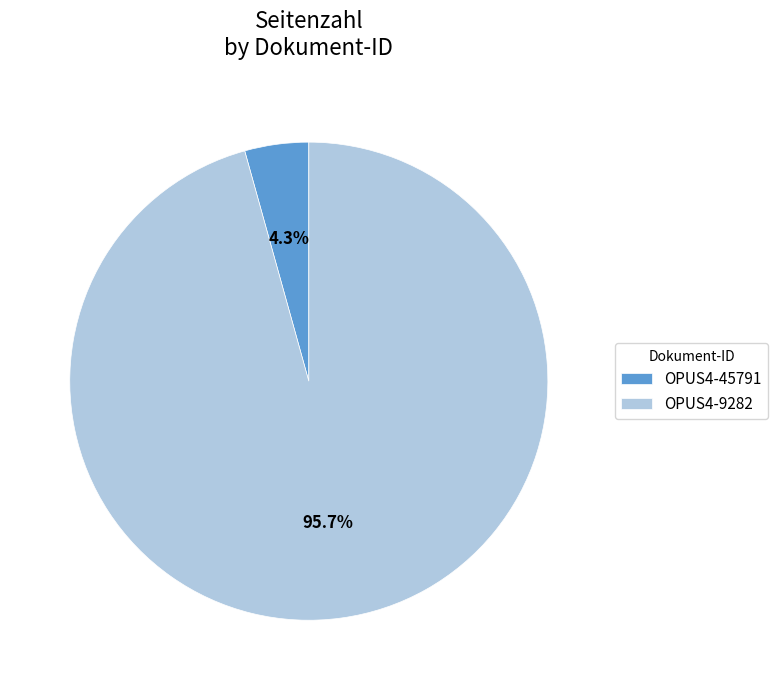

Which has a higher value, OPUS4-9282 or OPUS4-45791?

OPUS4-9282